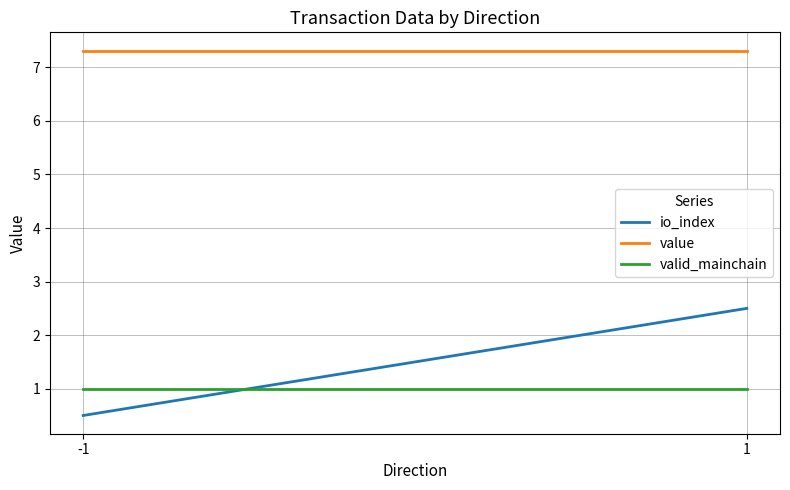

Reading right to left, transcribe all the data shown in this chart.

io_index: 1=2.5	-1=0.5
value: 1=7.3	-1=7.3
valid_mainchain: 1=1.0	-1=1.0